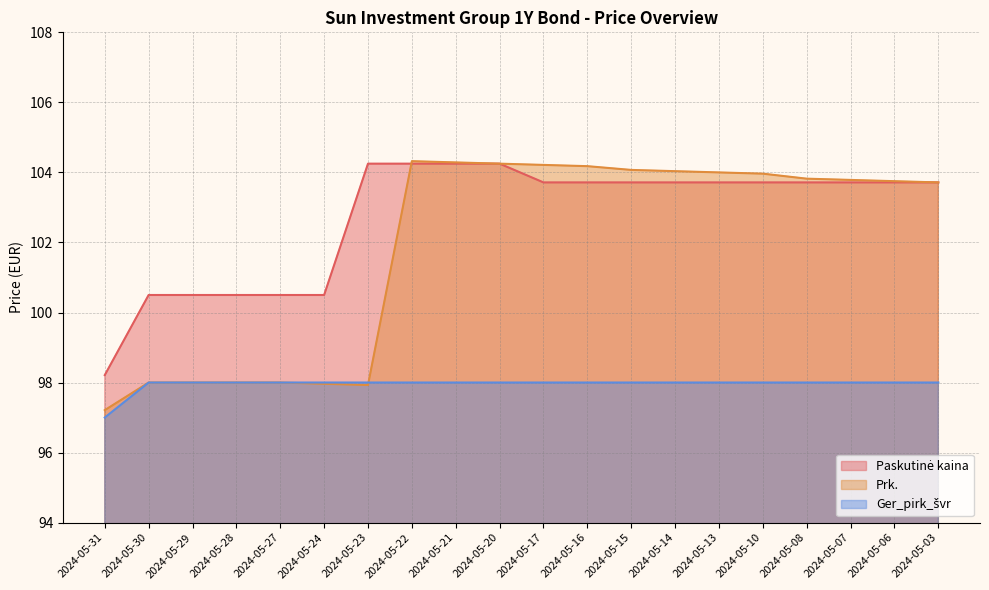

Where is Paskutinė kaina nearest to the value 101?

2024-05-30